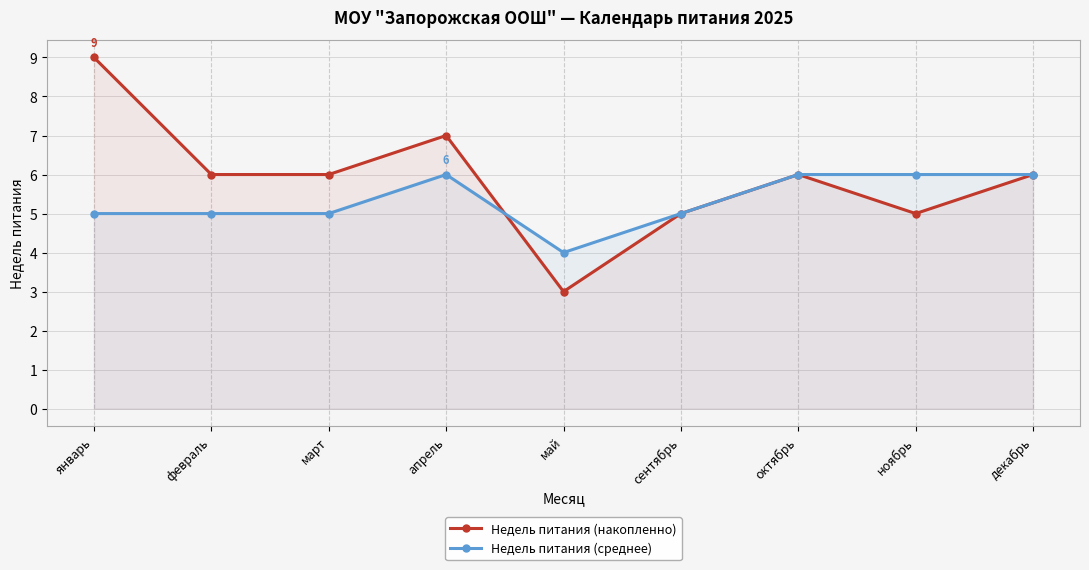

Between which two adjacent categories do Недель питания (накопленно) and Недель питания (среднее) first intersect?

апрель and май